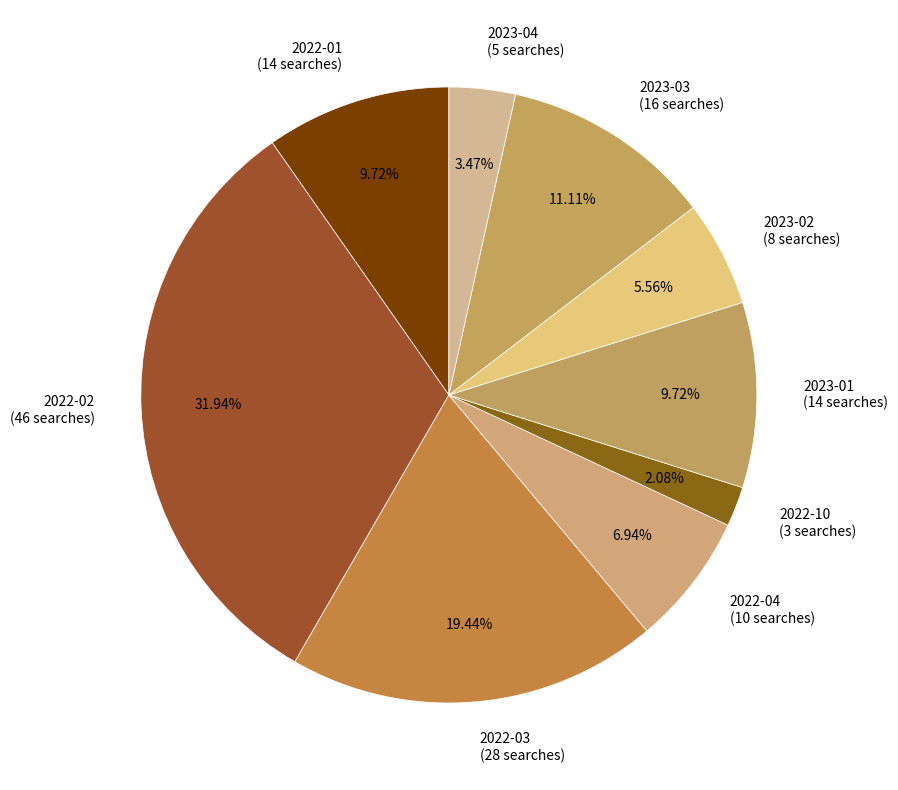

Is the sum of 2022-01 (14 searches) and 2022-02 (46 searches) greater than half?

No